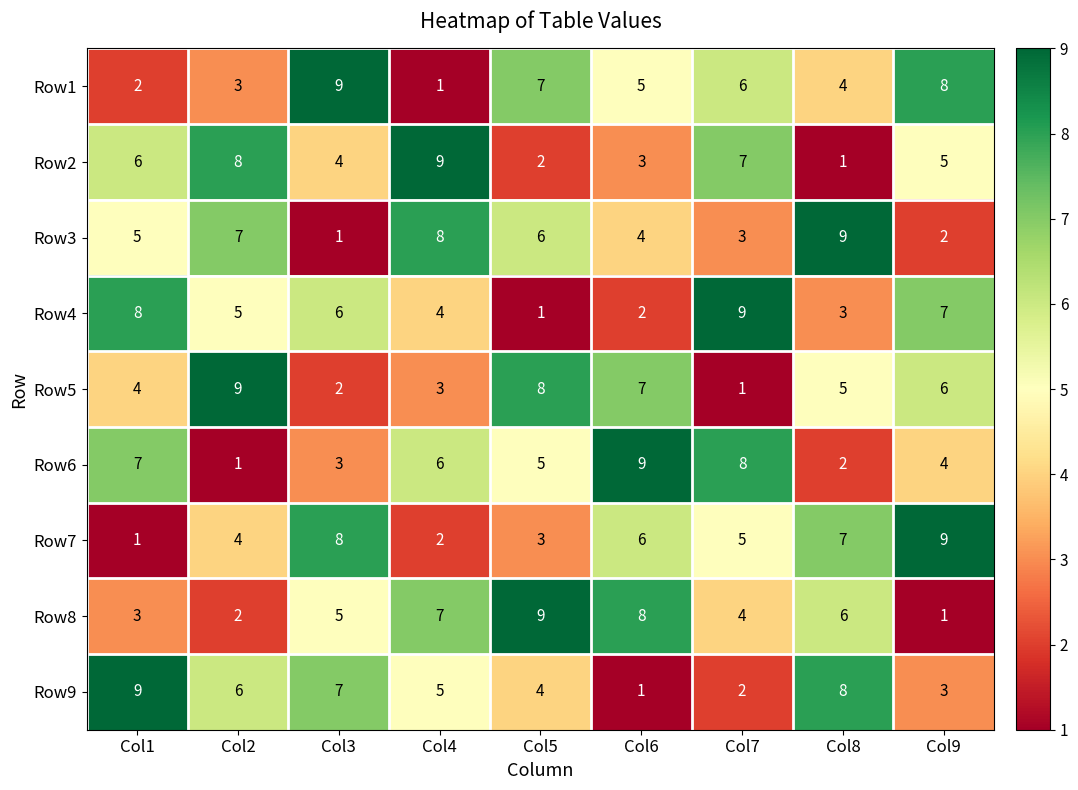

The Row5 series shows 12 at Col6. True or false?

False